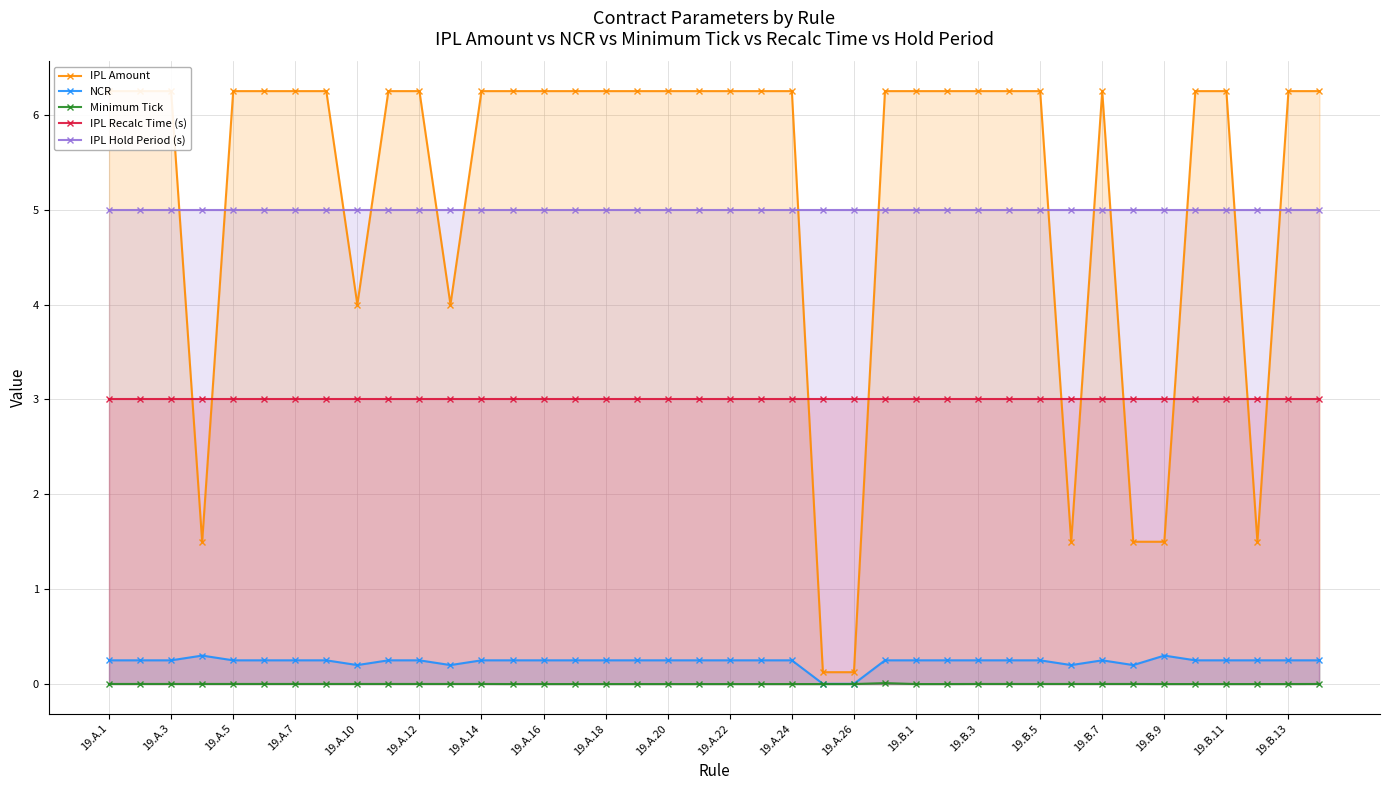

List the series in order of their peak value, highest first.

IPL Amount, IPL Hold Period (s), IPL Recalc Time (s), NCR, Minimum Tick